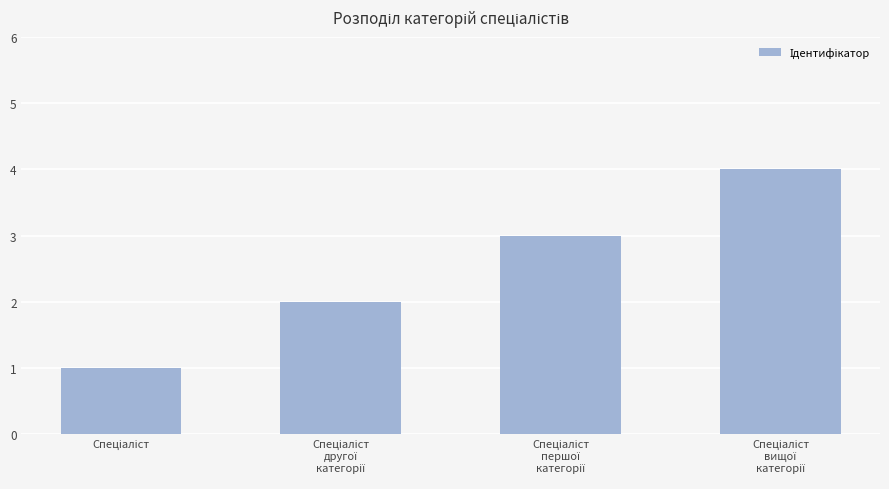

How many values are between 2 and 4?

3